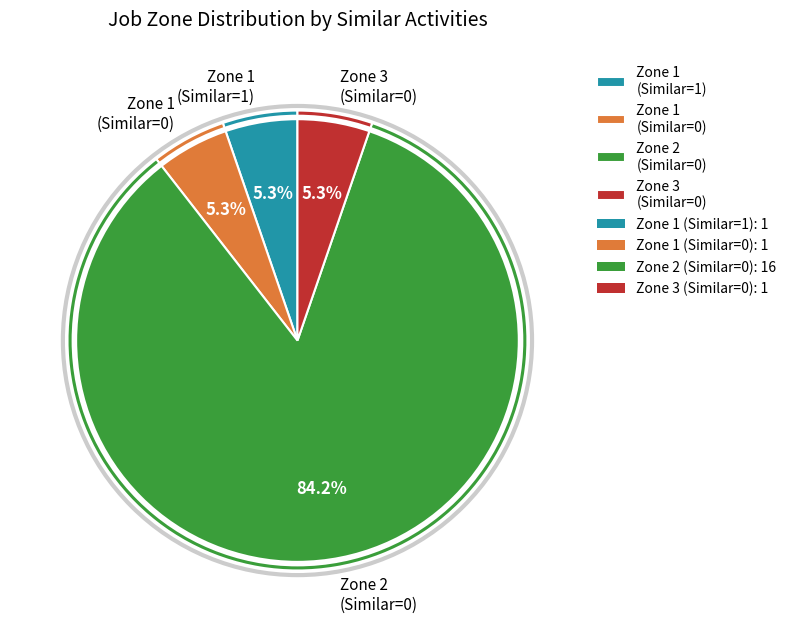

What percentage is NOT represented by Zone 1 (Similar=1)?

94.7%